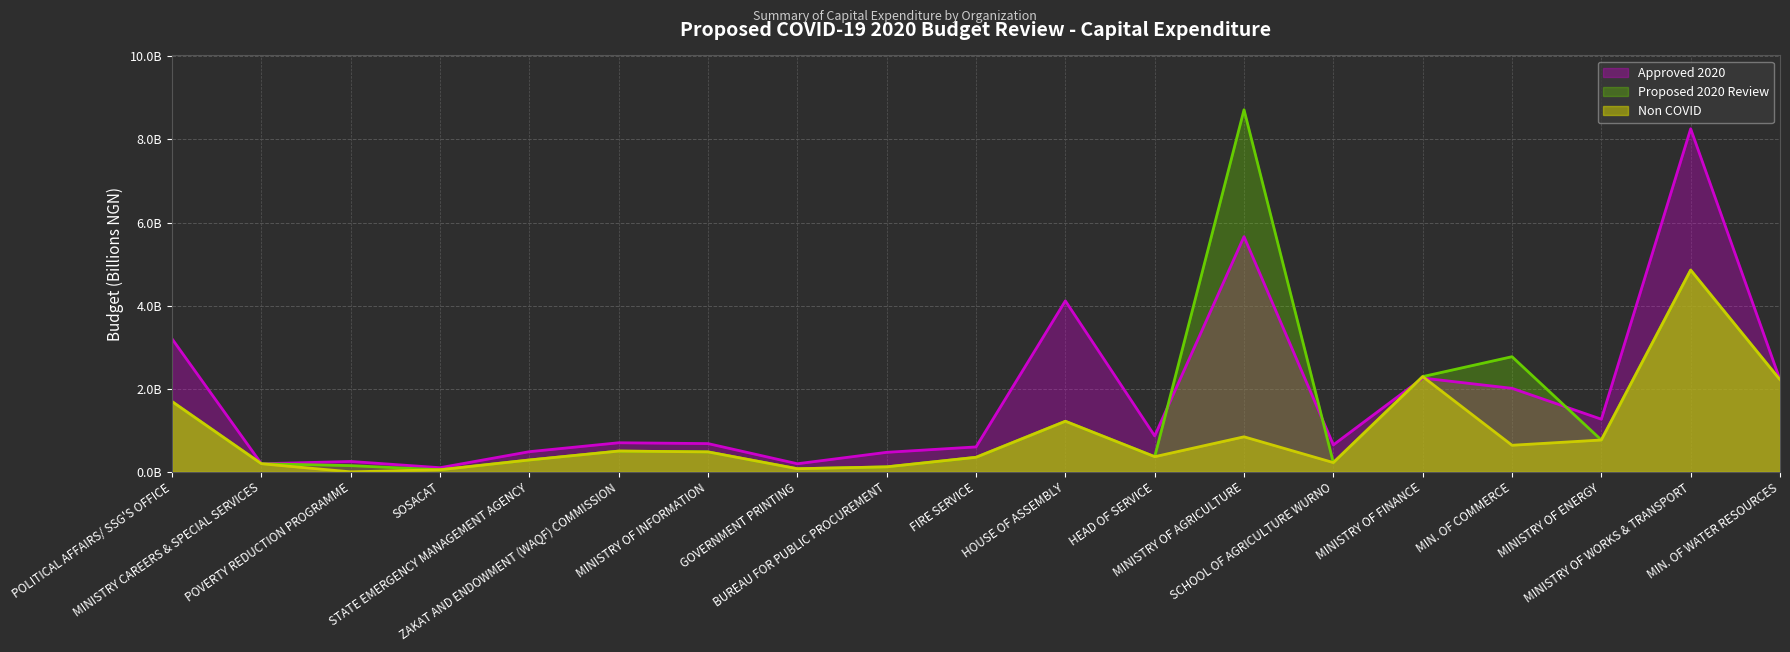

What is the difference between the maximum and minimum values in the Non COVID (line) series?

4.9